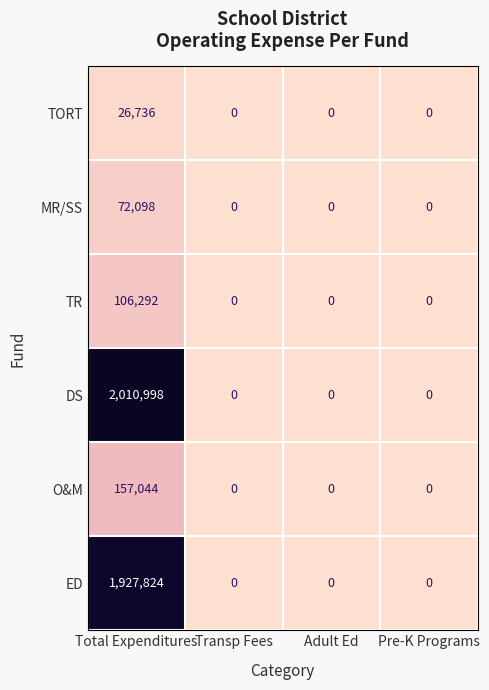

At Total Expenditures, list the series in order from largest to smallest.

DS, ED, O&M, TR, MR/SS, TORT